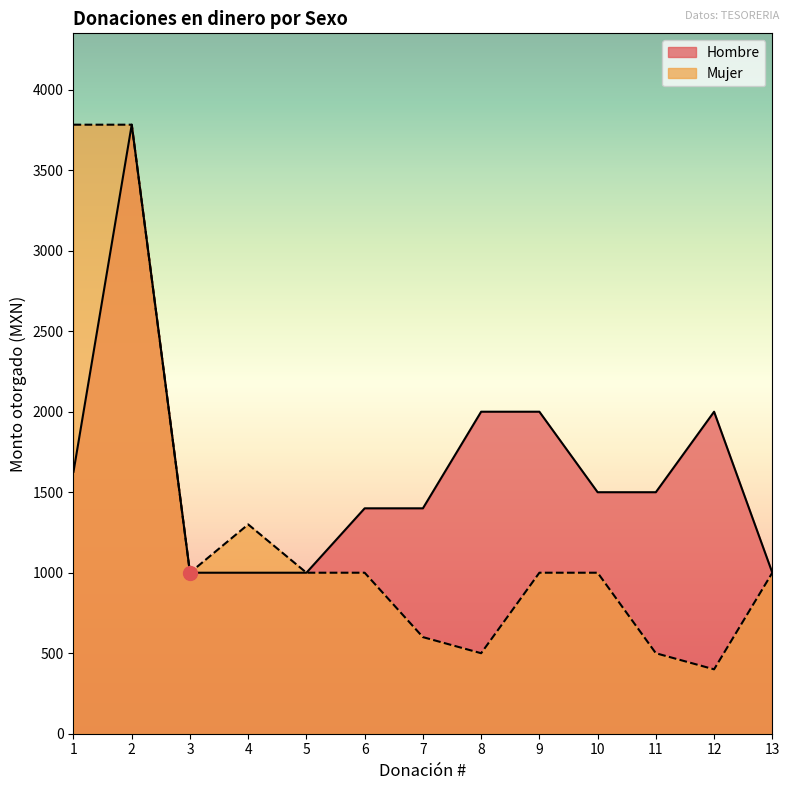

Between 6 and 13, which series saw the biggest shift?

Hombre